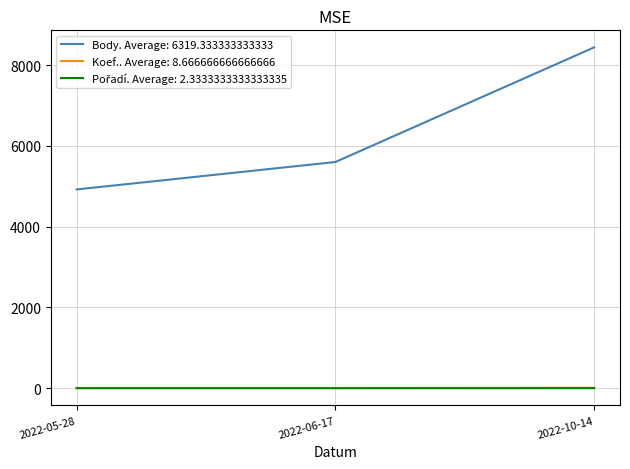

What is the maximum value for Body. Average: 6319.333333333333?

8437